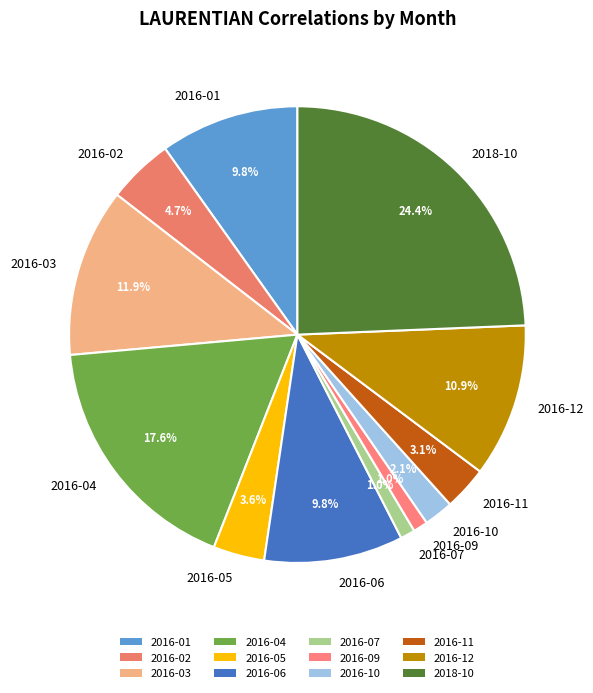

Does 2016-04 account for over 50% of the chart?

No